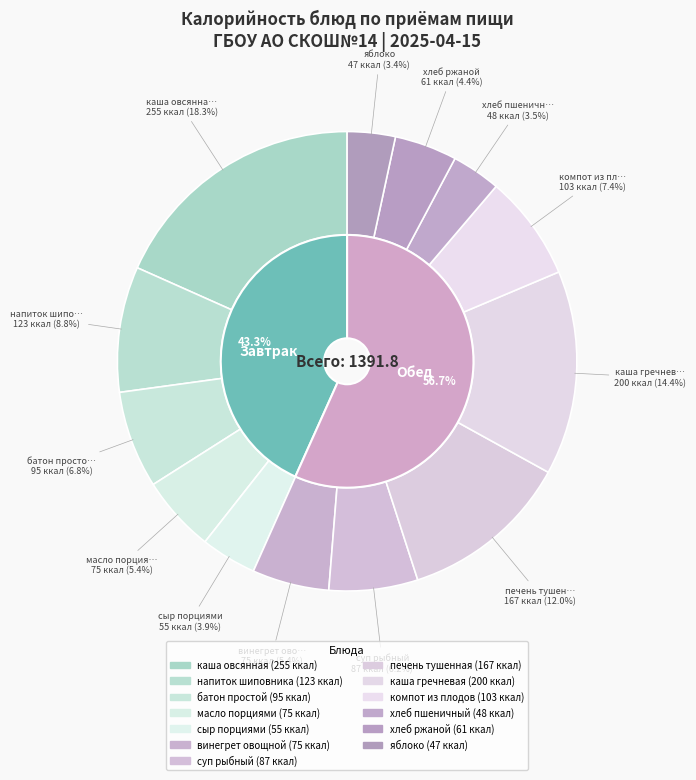

Is каша овсянная the majority of the pie?

No